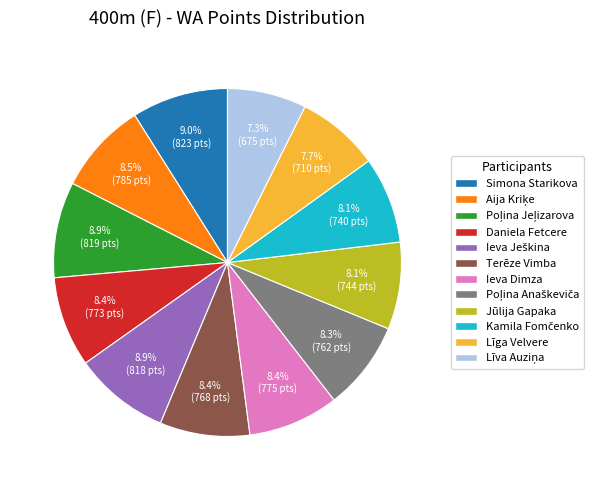

Does Daniela Fetcere represent more than half of the total?

No